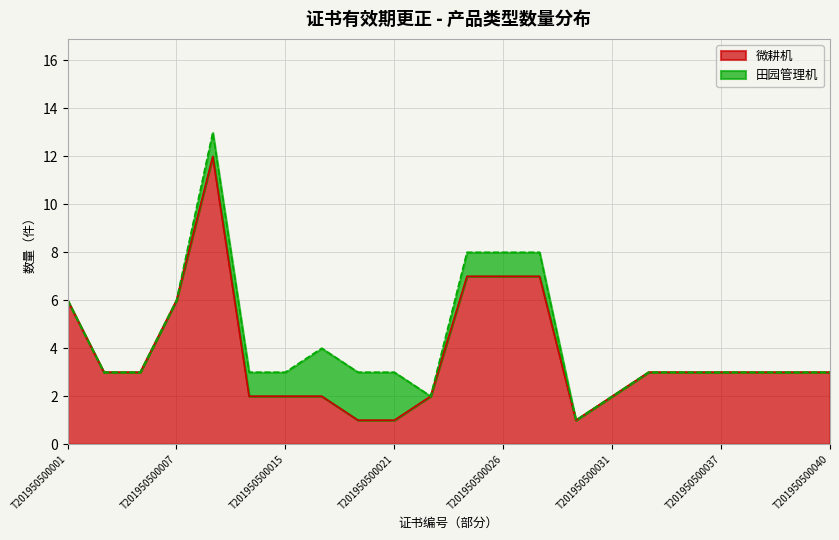

Rank the categories by value from lowest to highest.

T201950500019, T201950500021, T201950500030, T201950500013, T201950500015, T201950500017, T201950500022, T201950500031, T201950500003, T201950500005, T201950500033, T201950500035, T201950500037, T201950500038, T201950500039, T201950500040, T201950500001, T201950500007, T201950500024, T201950500026, T201950500028, T201950500012